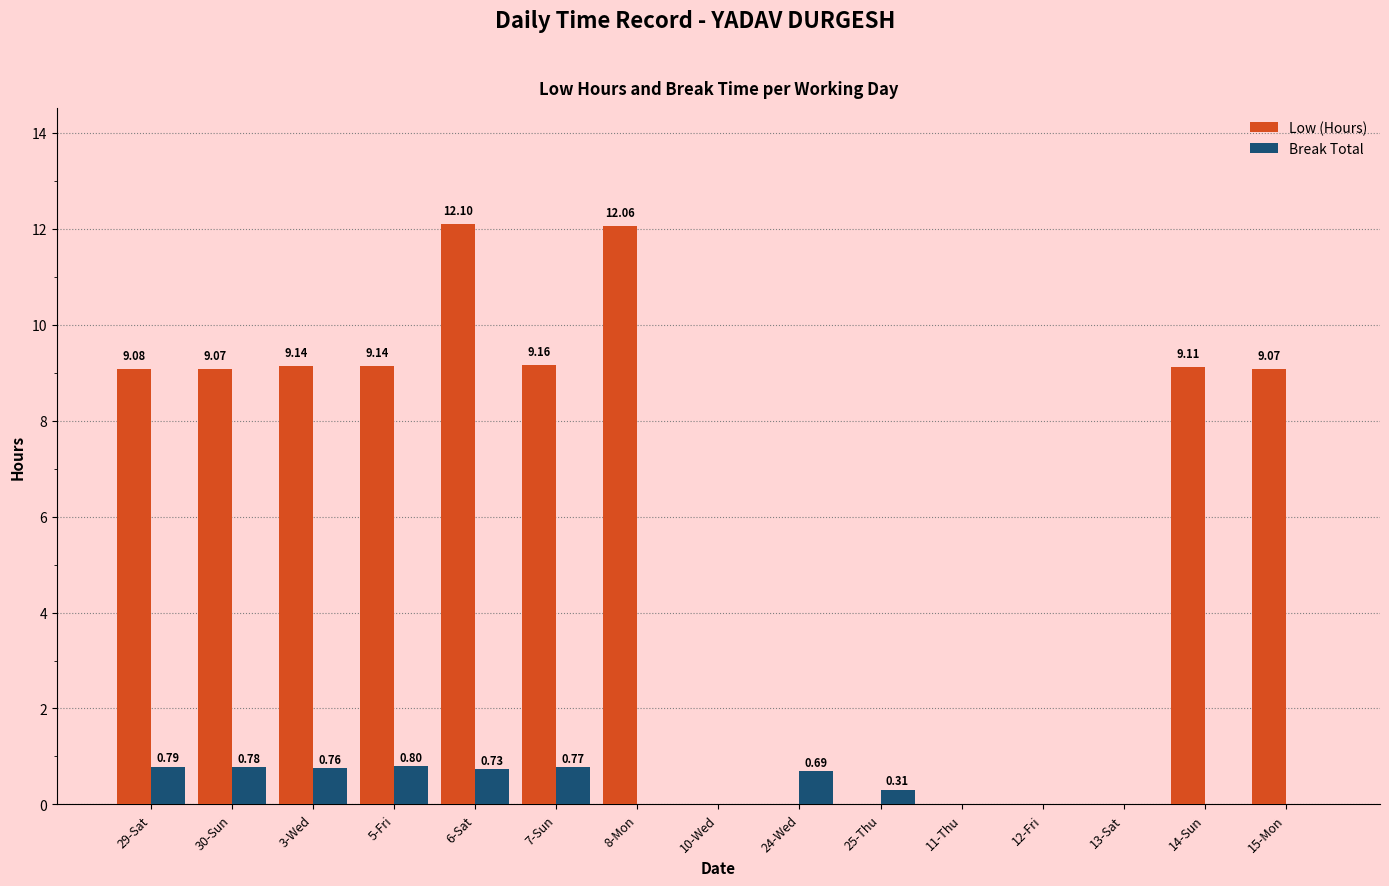

How many values in Break Total are above zero?

8